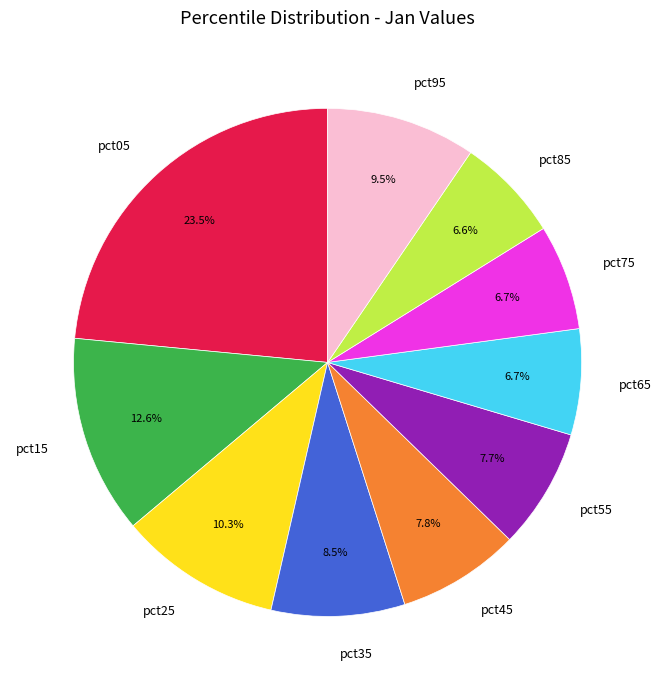

Is it true that pct55 is 1% of the pie?

False